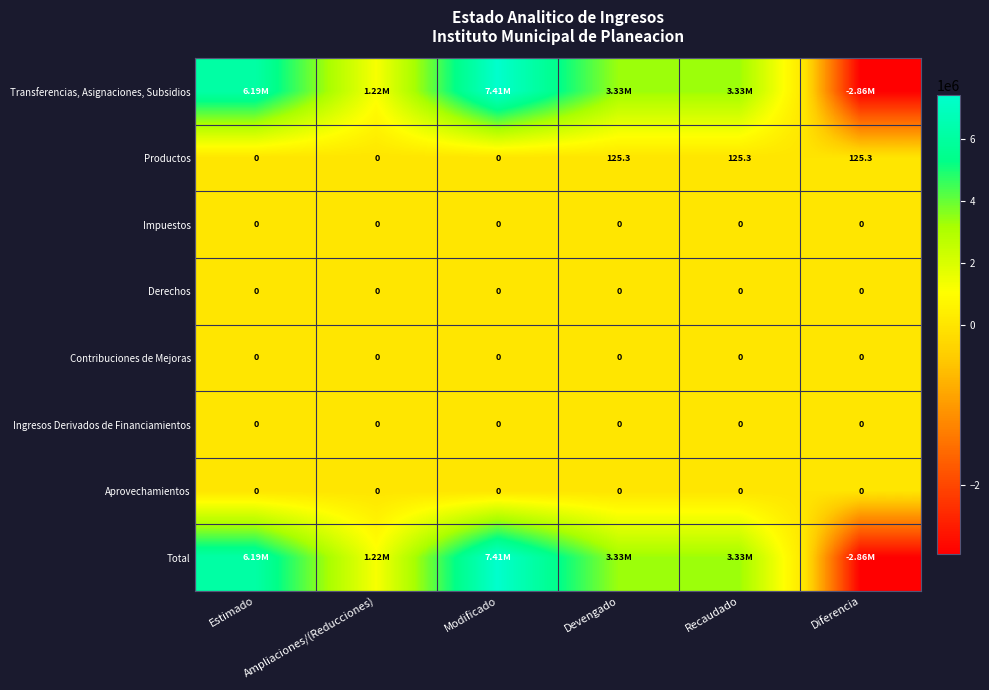

Which series has the largest total across all categories?

Total